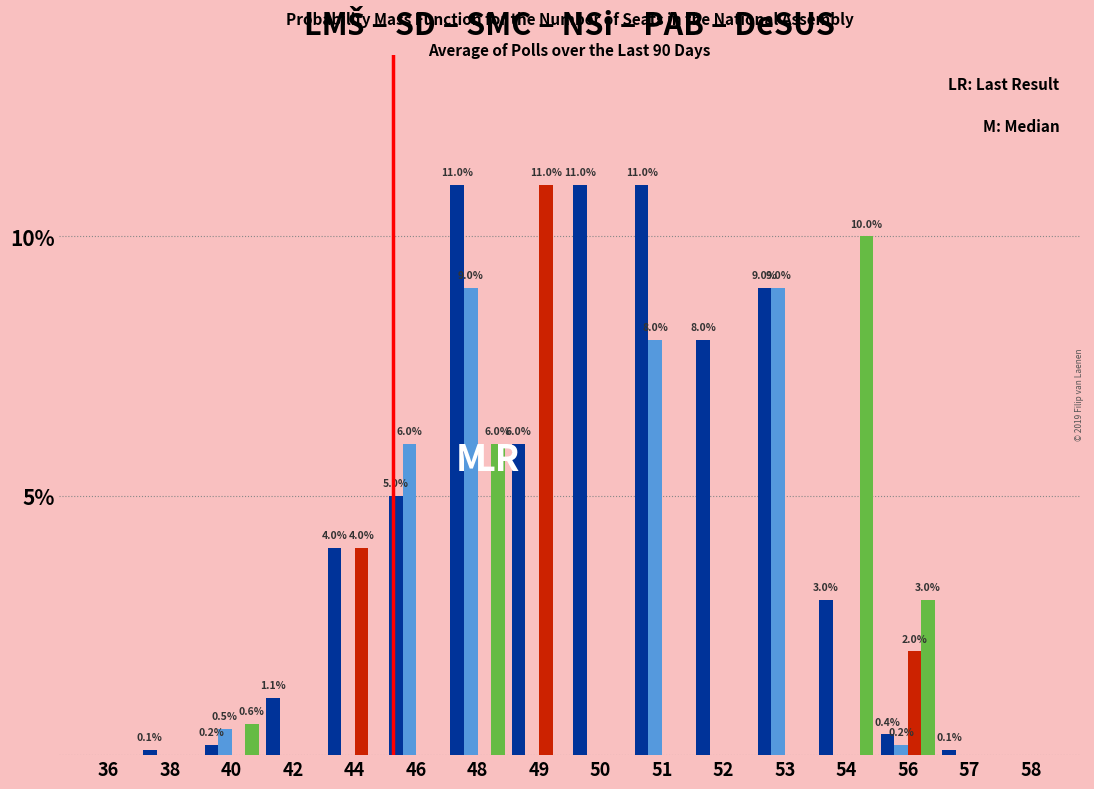

At which category is the sum across all series the highest?

48